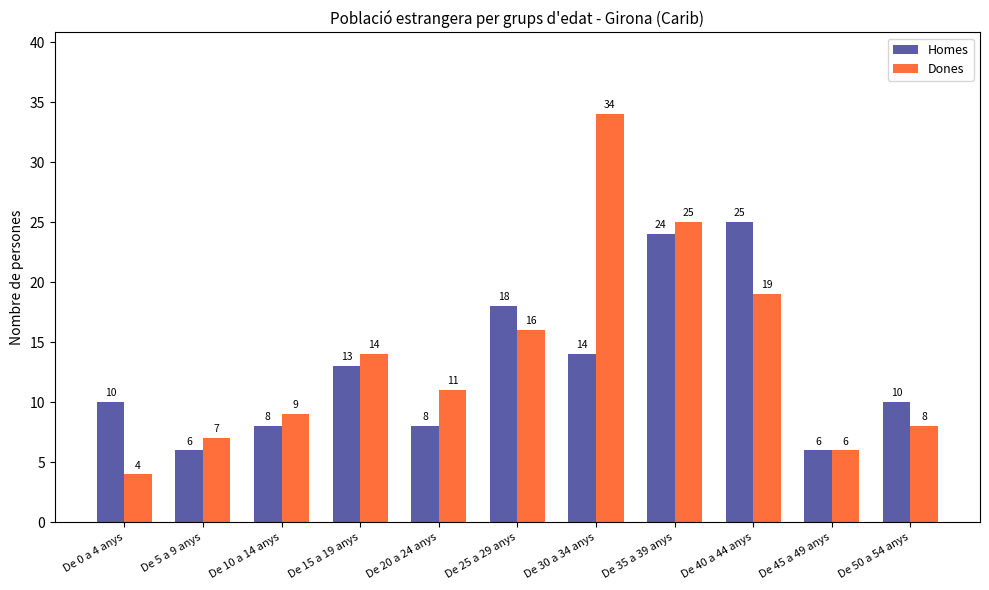

What is the label of the 2nd bar from the right?

De 45 a 49 anys